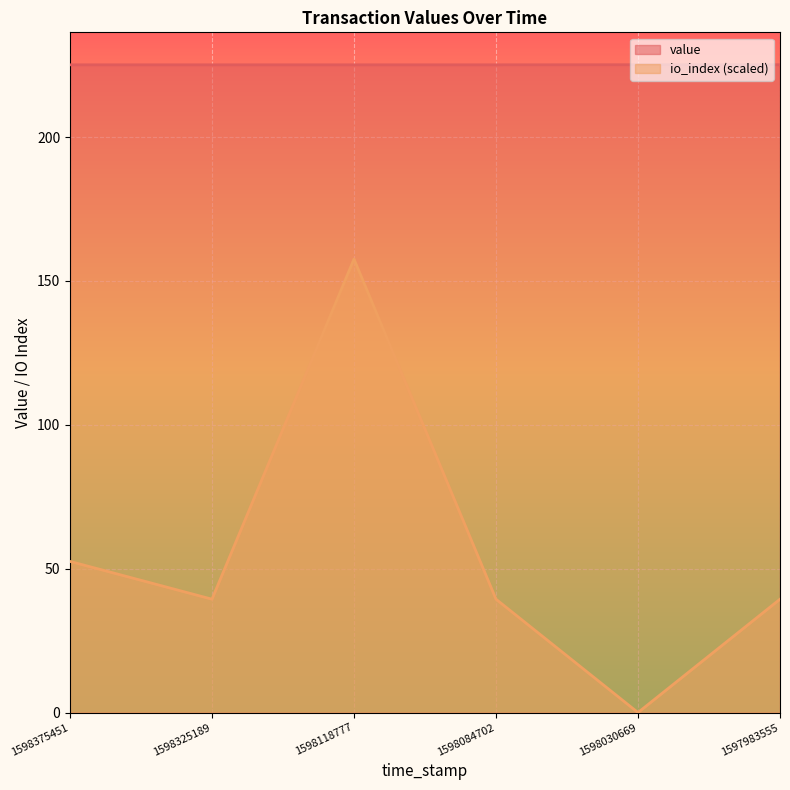

True or false: value and io_index intersect in this chart.

False